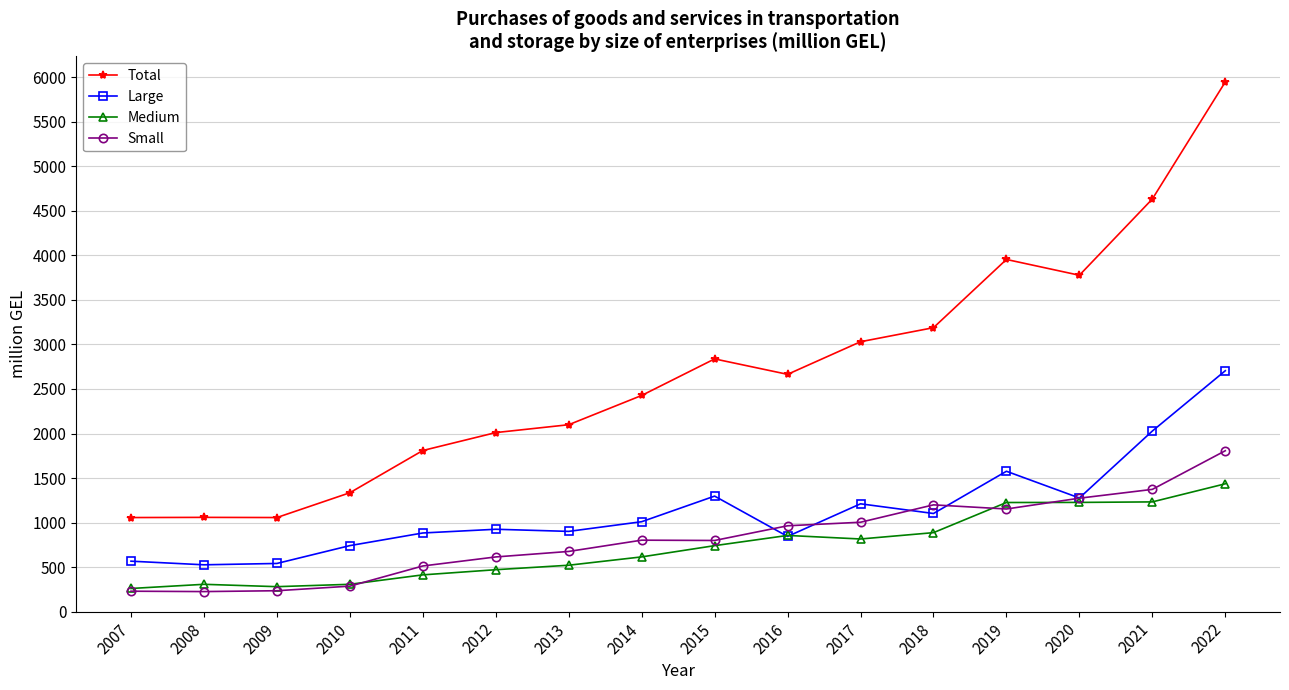

True or false: Total and Medium cross at least once.

False